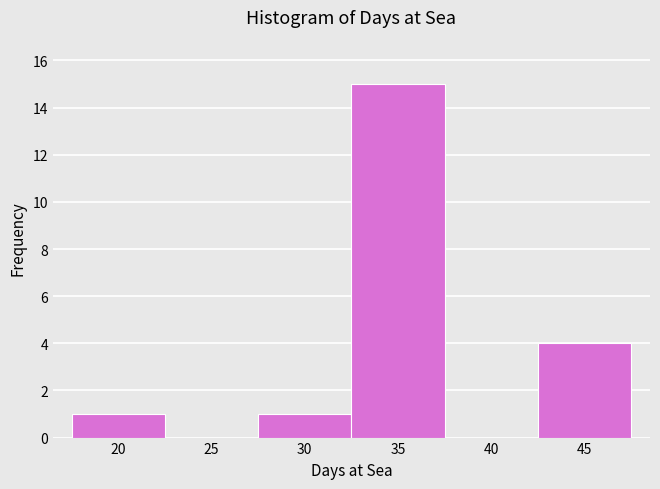

How tall is the bar that spans 32.5 to 37.5 on the x-axis? The values are not printed on the chart, so give them approximately, as read against the axis.

15